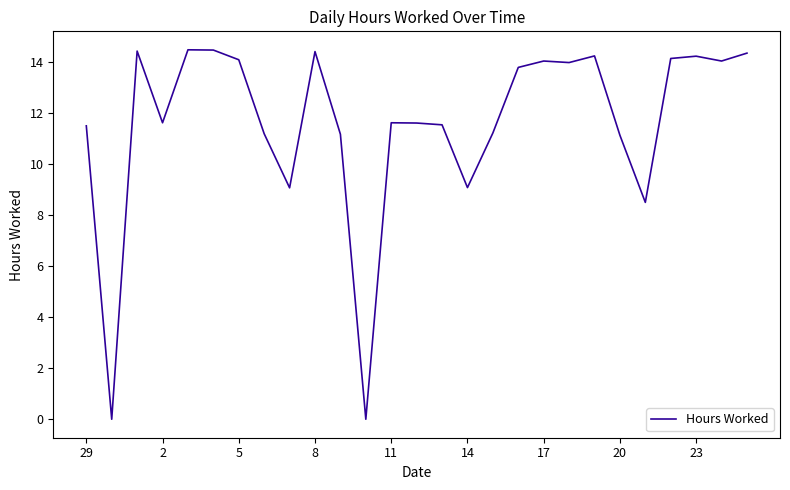

Does the chart display data point markers on the line(s)?

No